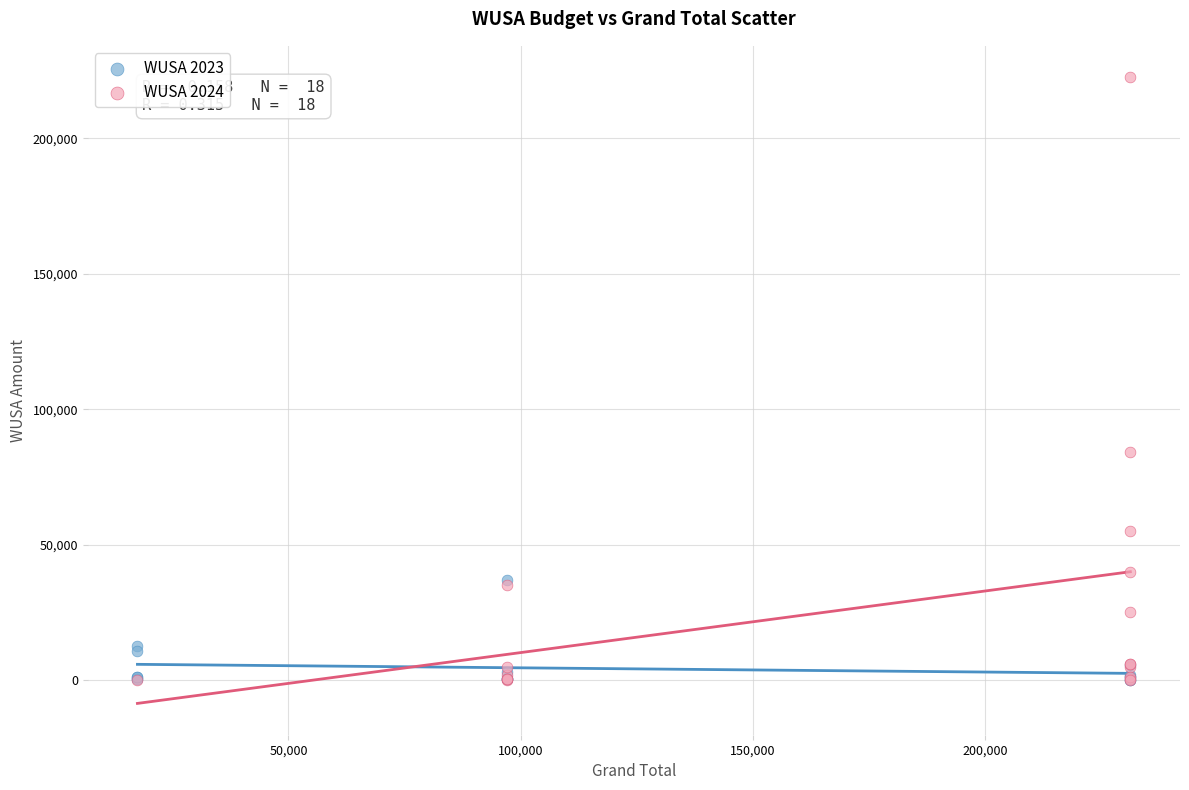

What are all the series names shown in the legend?

WUSA 2023, WUSA 2024